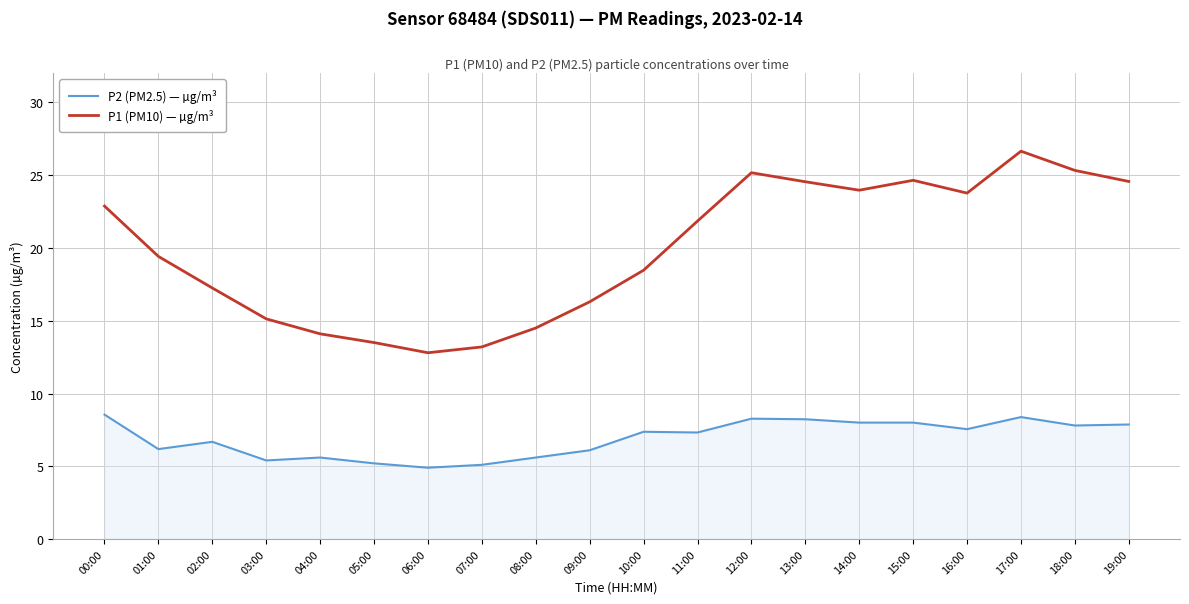

Which series has the largest range (max minus min)?

P1 (PM10) — µg/m³